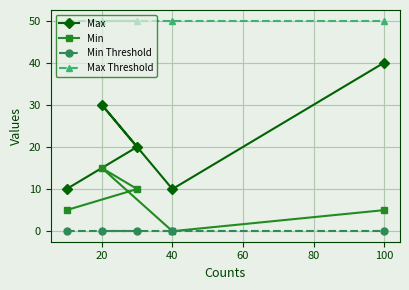

True or false: Max and Min Threshold cross at least once.

False